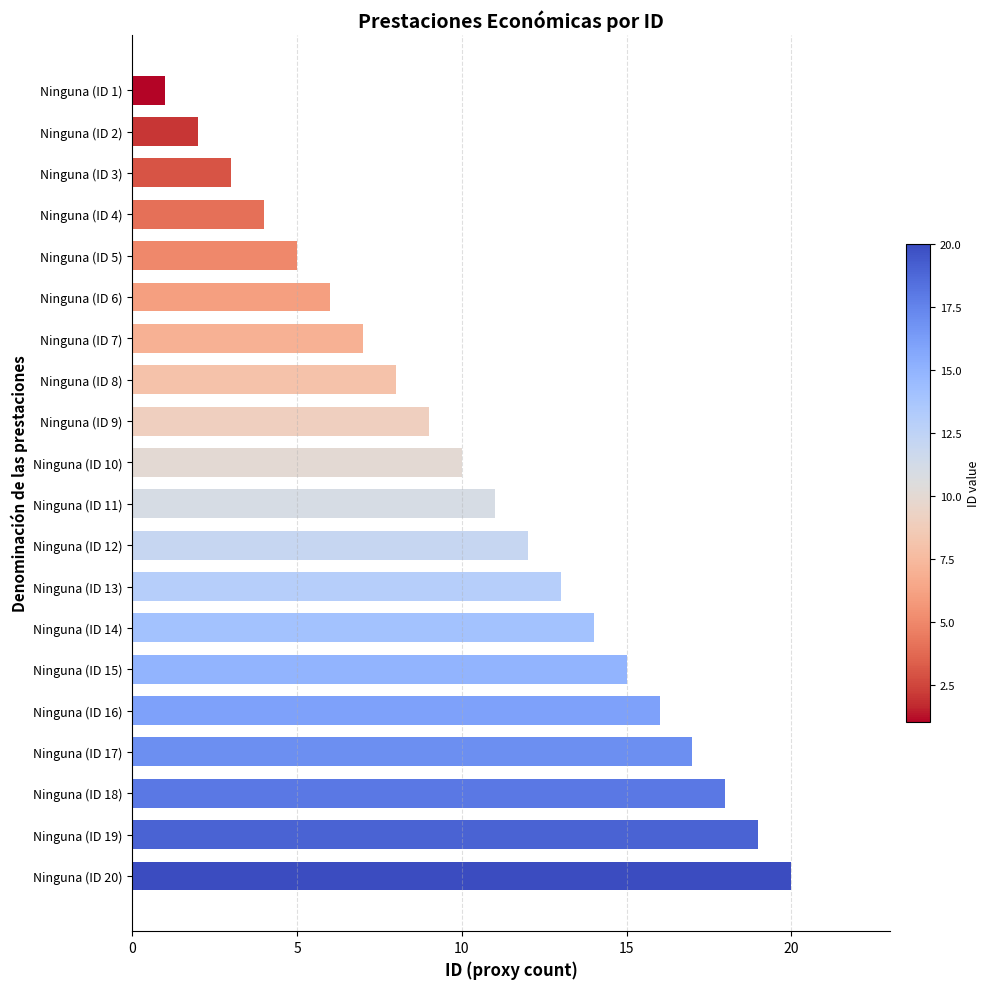

What is the label of the 4th bar from the bottom?

Ninguna (ID 17)